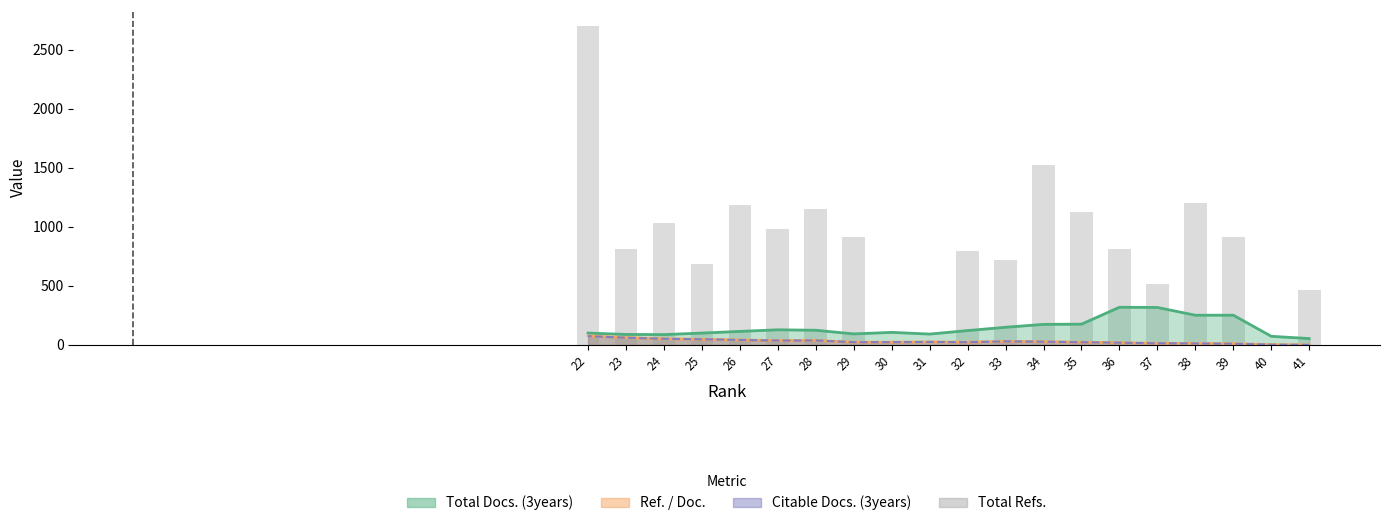

Is it true that the value at 34 is 2341?

False